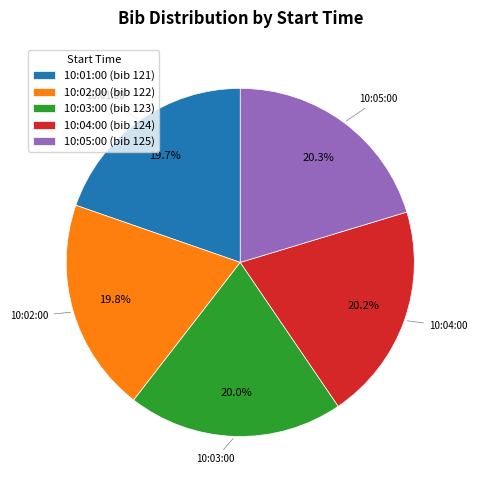

Approximately how many times larger is the value at 10:02:00 compared to 10:04:00?

1.0